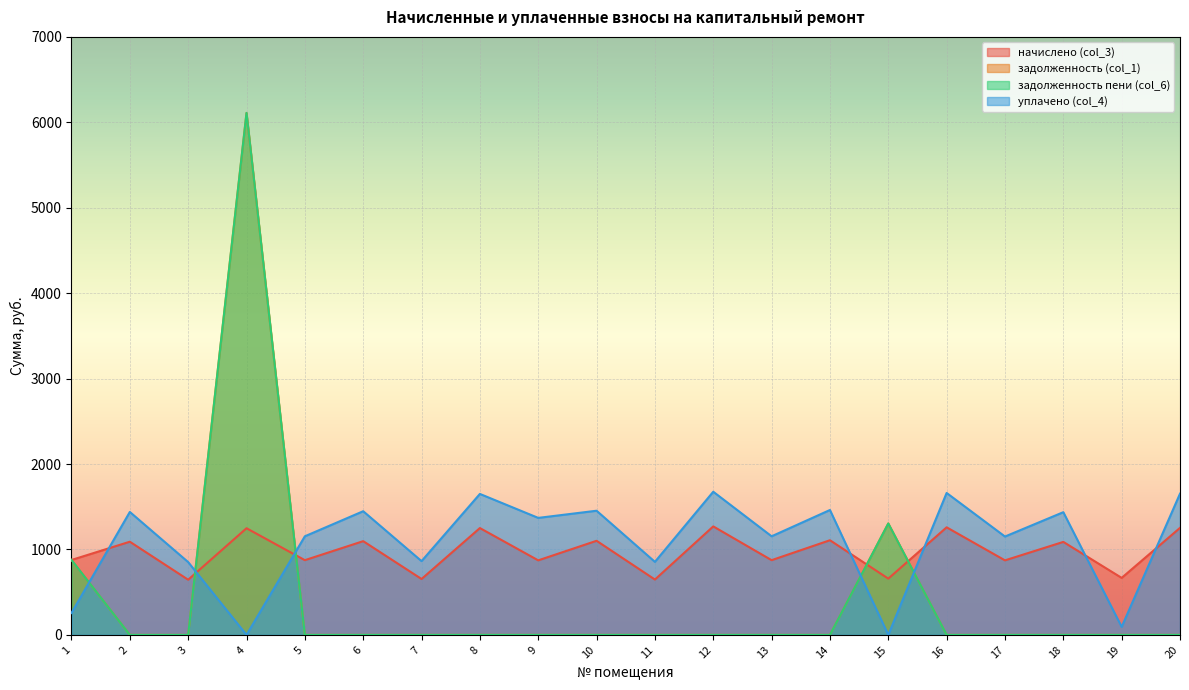

What are all the series names shown in the legend?

начислено (col_3), задолженность (col_1), задолженность пени (col_6), уплачено (col_4)